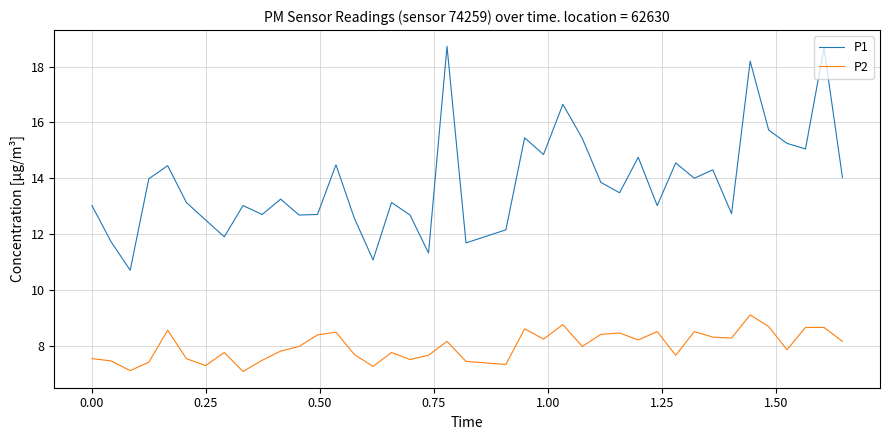

Rank the series by their average value, from highest to lowest.

P1, P2